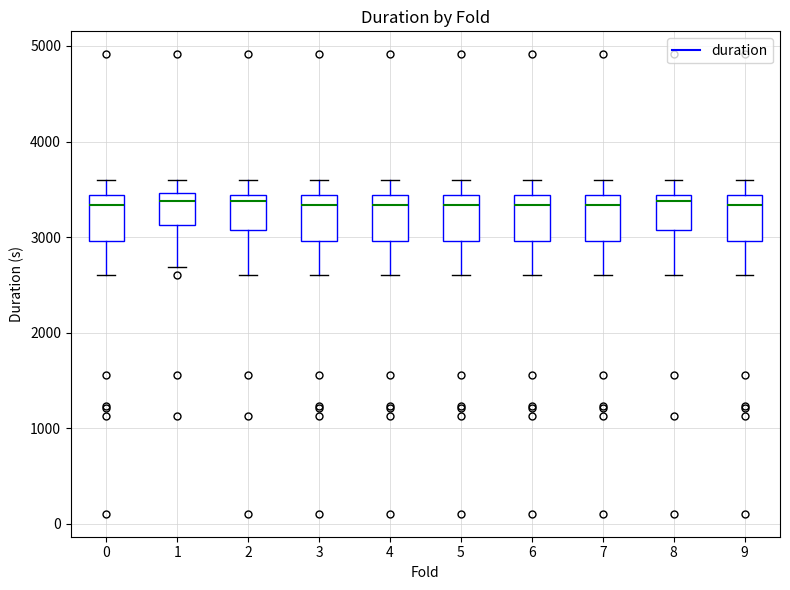

Reading left to right, transcribe this box plot: for each box, give where its median line is, the range the box spans, and where its two whiskers end, as read against the y-axis. The values are not printed on the chart, so give them approximately, as read against the axis.

0: median 3300, box 3000 to 3400, whiskers 2600 to 3600
1: median 3400, box 3100 to 3500, whiskers 2700 to 3600
2: median 3400 (just below the box's upper edge), box 3100 to 3400, whiskers 2600 to 3600
3: median 3300, box 3000 to 3400, whiskers 2600 to 3600
4: median 3300, box 3000 to 3400, whiskers 2600 to 3600
5: median 3300, box 3000 to 3400, whiskers 2600 to 3600
6: median 3300, box 3000 to 3400, whiskers 2600 to 3600
7: median 3300, box 3000 to 3400, whiskers 2600 to 3600
8: median 3400 (just below the box's upper edge), box 3100 to 3400, whiskers 2600 to 3600
9: median 3300, box 3000 to 3400, whiskers 2600 to 3600